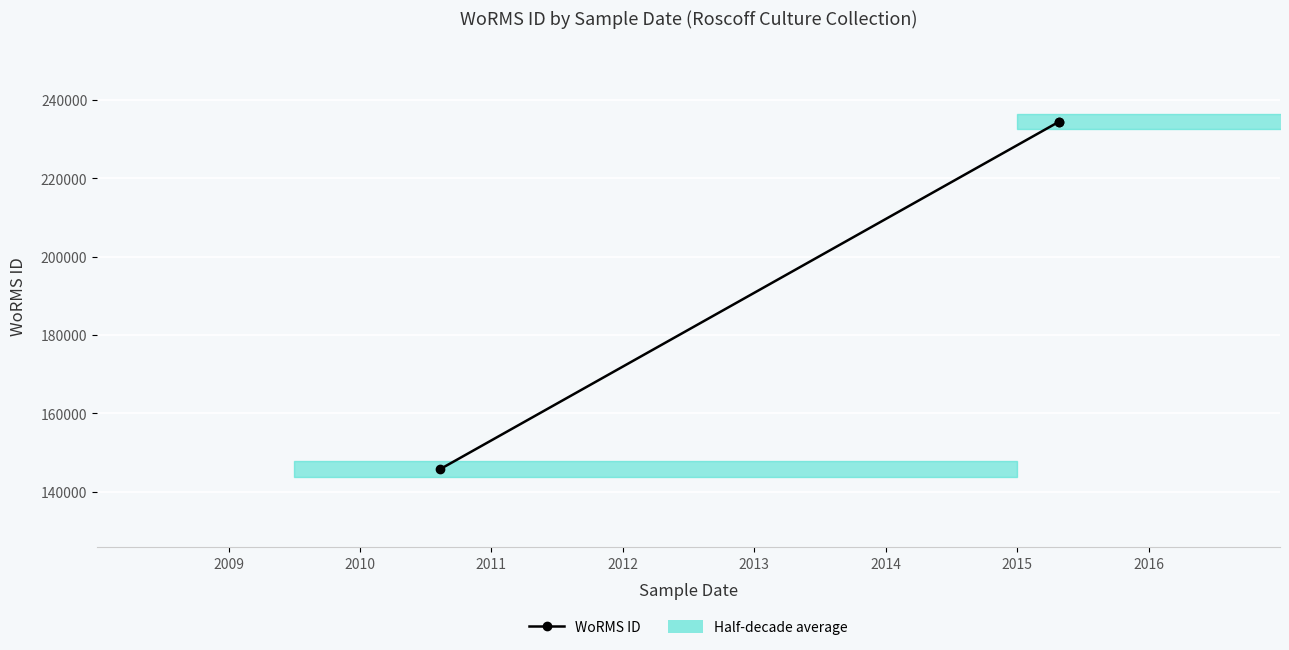

Approximately how many times larger is the value at 2009 compared to 2010?

0.6